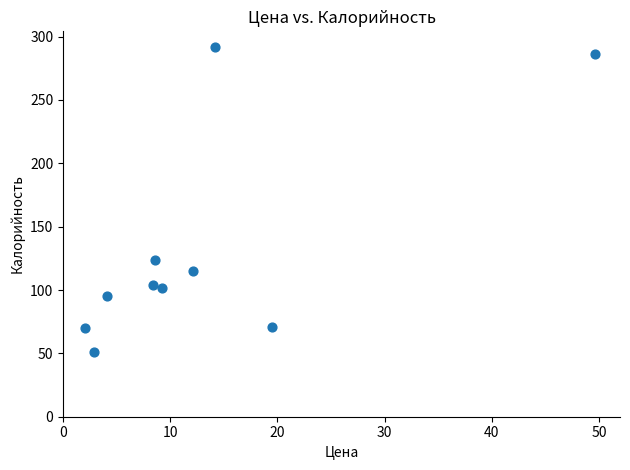

What Y value in the scatter plot is closest to 171?

123.9